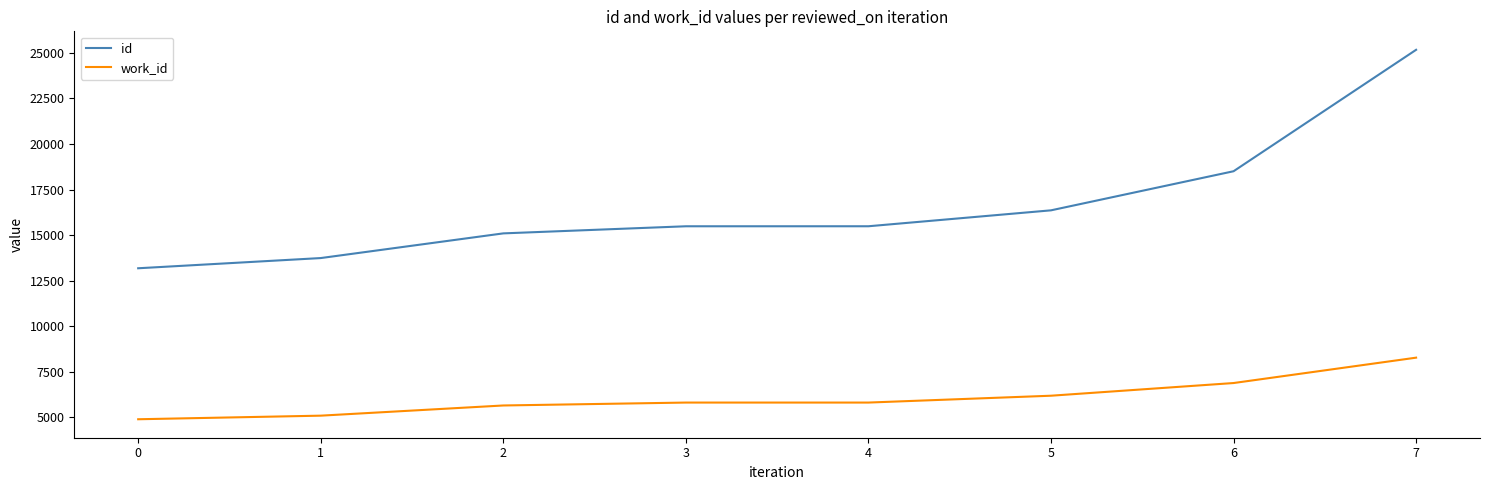

Which series changed the most between 0 and 6?

id